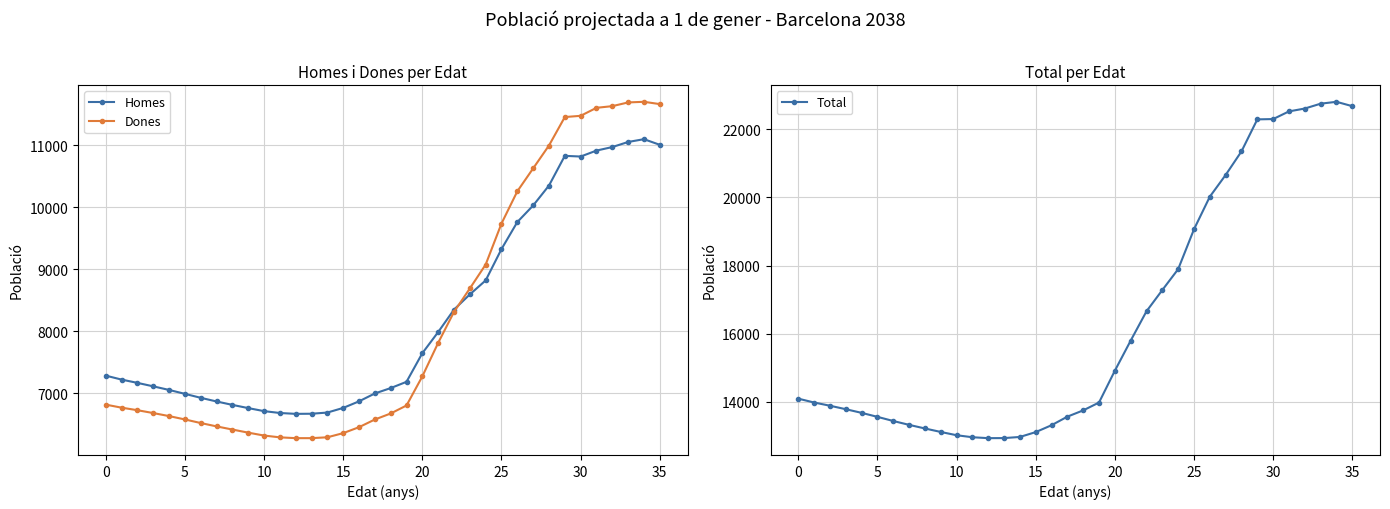

Where is Dones nearest to the value 8987?

24